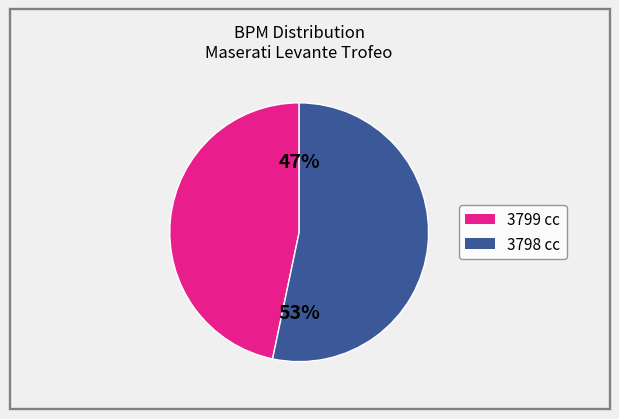

To the nearest percent, what is the average slice percentage?

50%